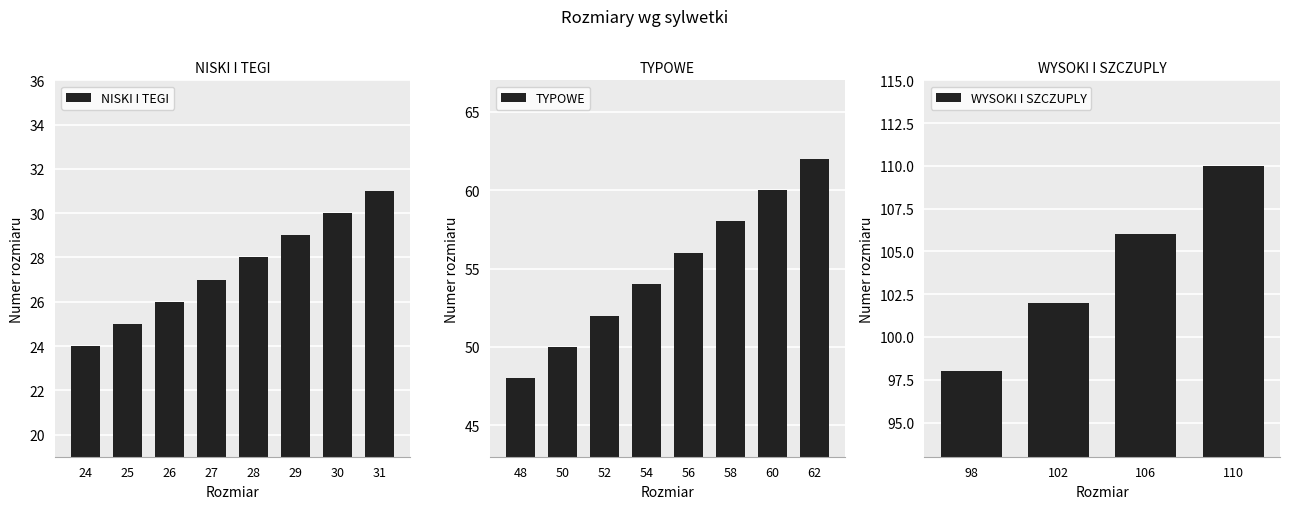

Rank the categories by value from highest to lowest.

110, 106, 102, 98, 62, 60, 58, 56, 54, 52, 50, 48, 31, 30, 29, 28, 27, 26, 25, 24